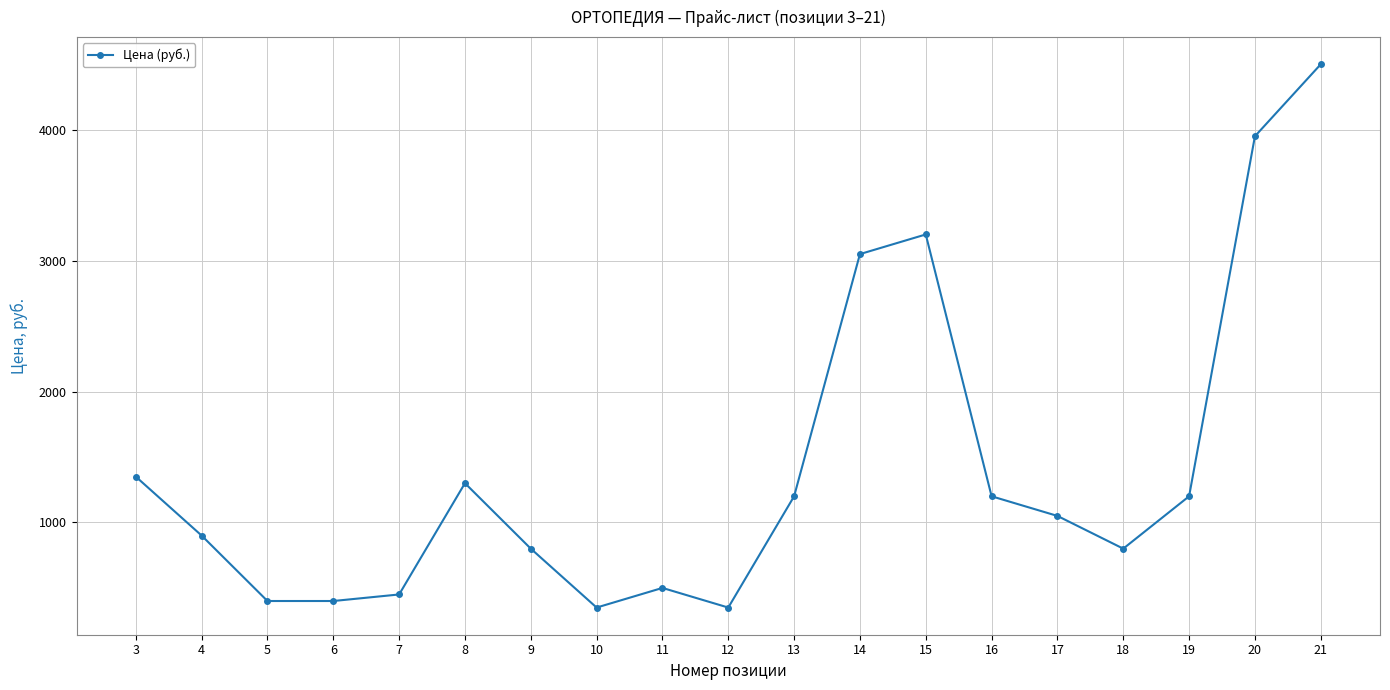

What is the average value?

1418